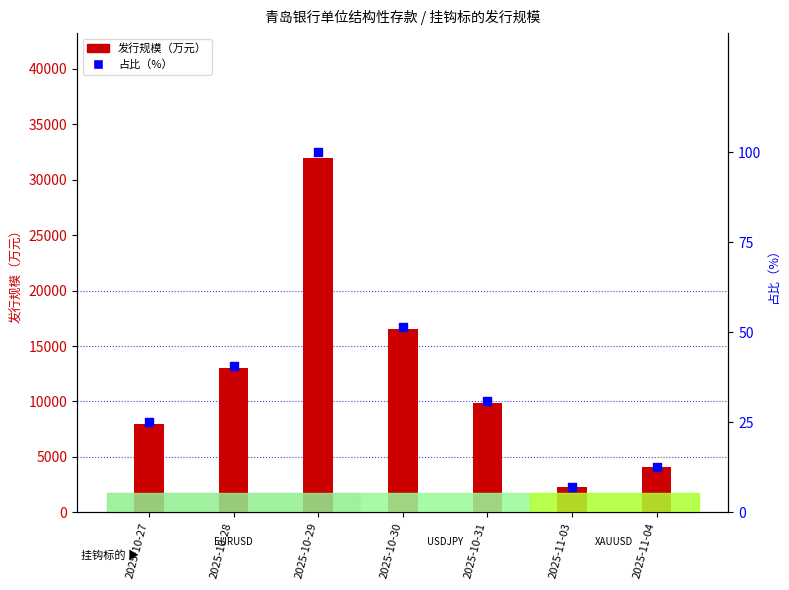

What are all the series names shown in the legend?

发行规模（万元）, 占比（%）